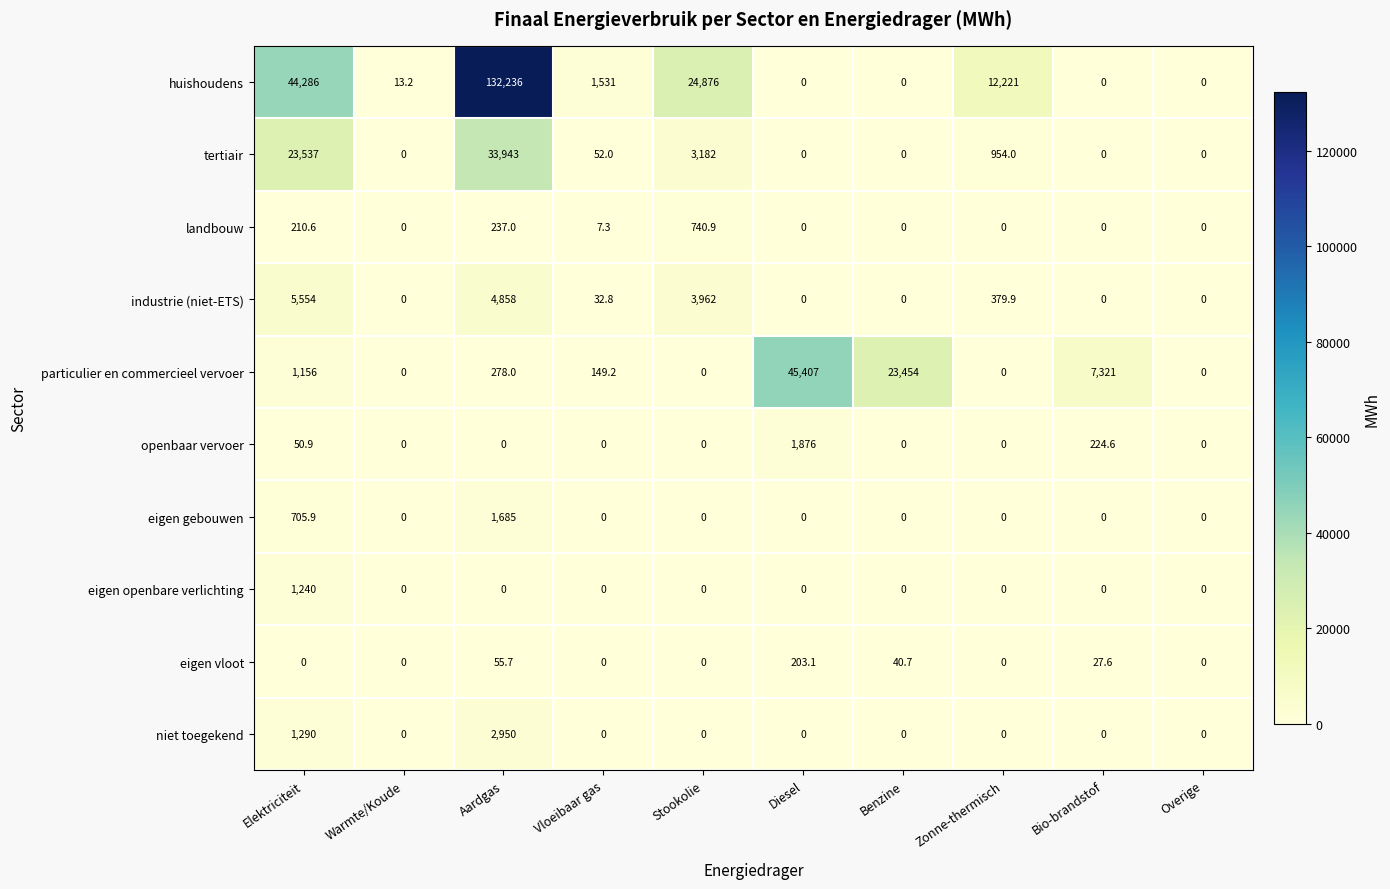

At which category is the sum across all series the highest?

Aardgas